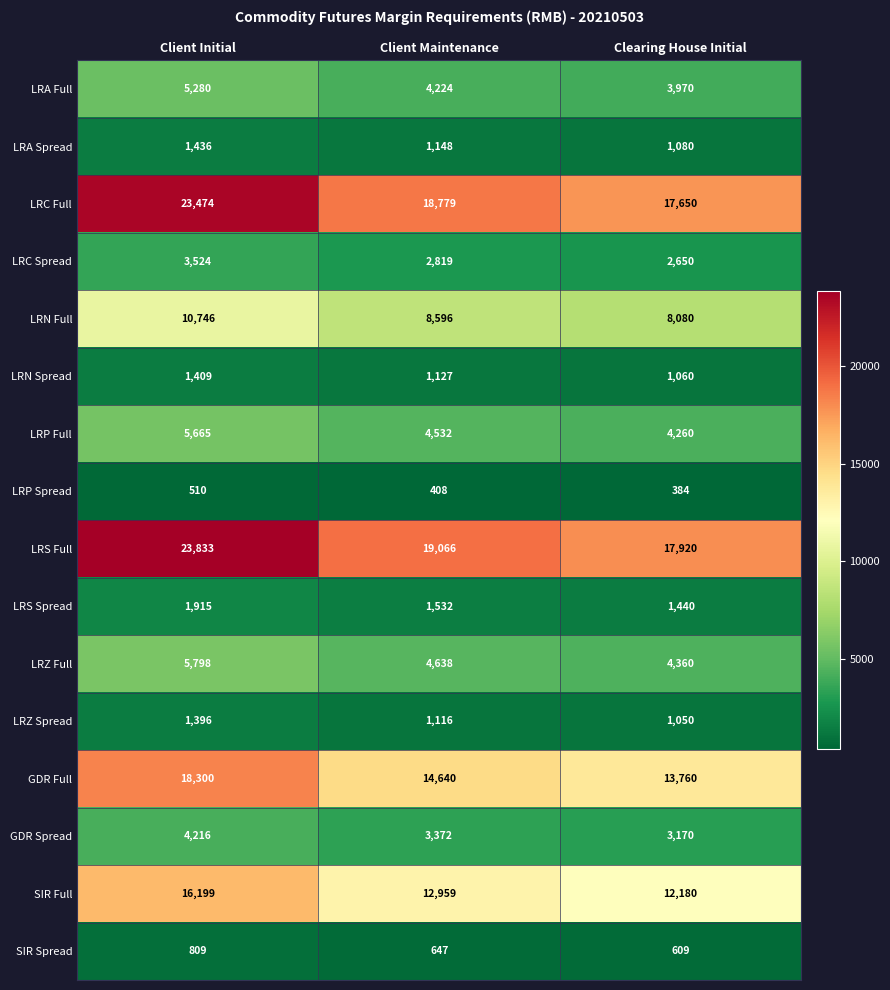

What is the sum of the LRS Full values at Client Maintenance and Client Initial?

42899